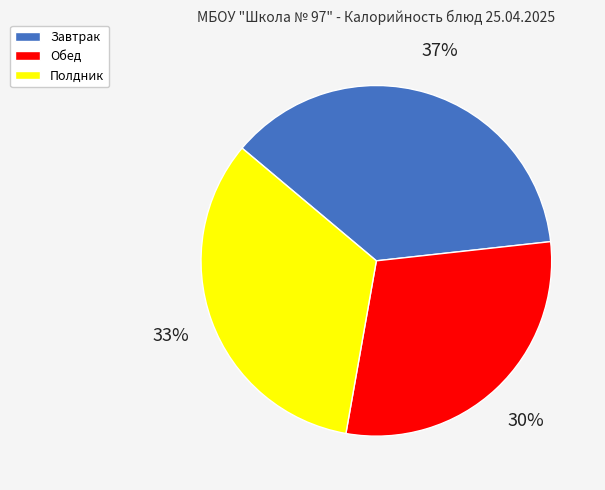

Which category has the biggest portion of the pie?

Завтрак